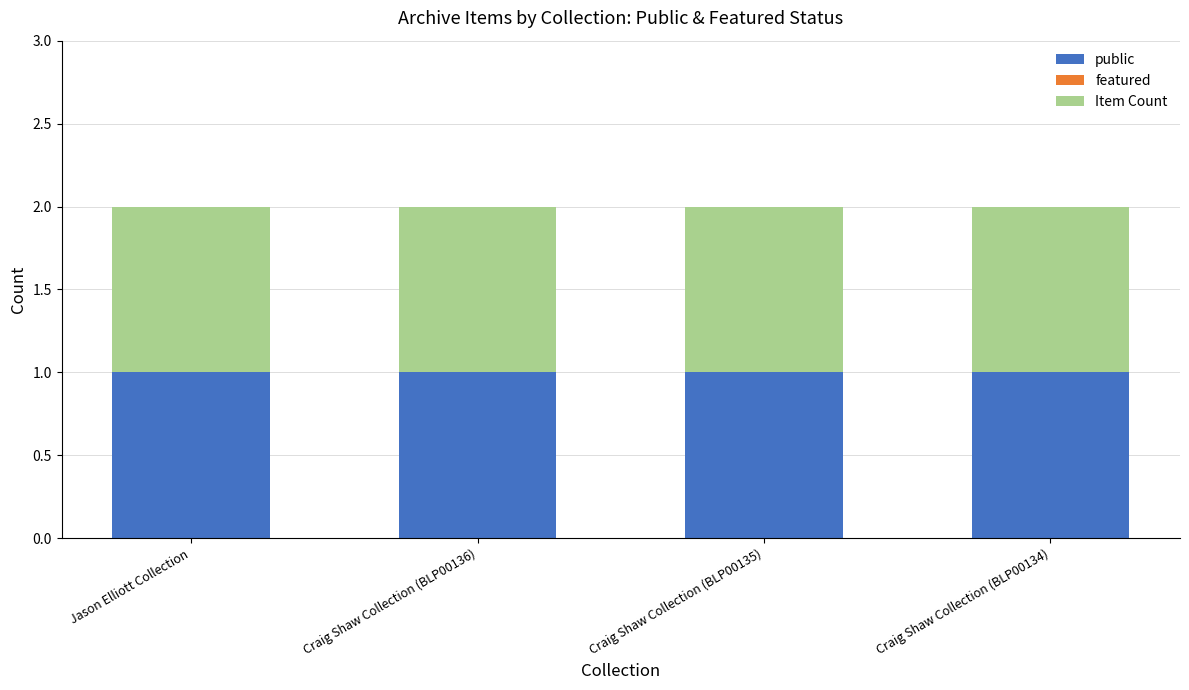

How many bars are there in each group?

3